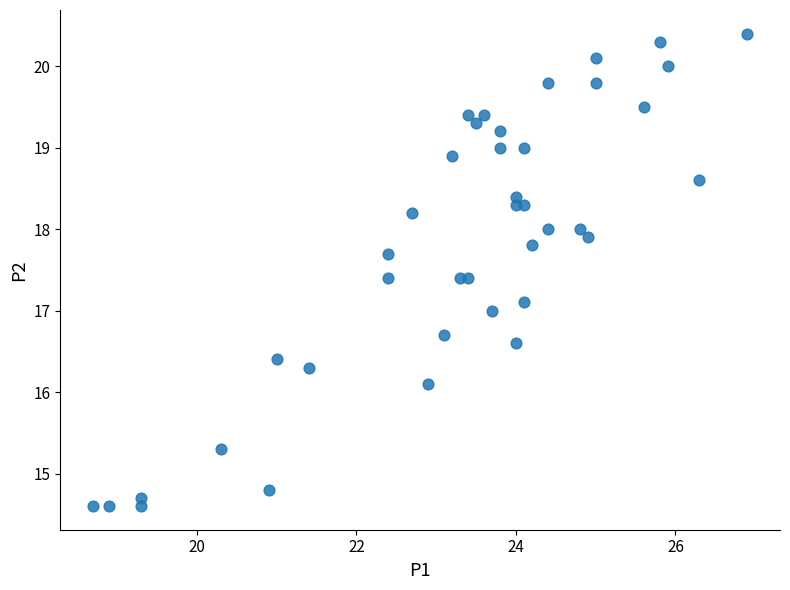

What is the range of X values (max minus min)?

8.2